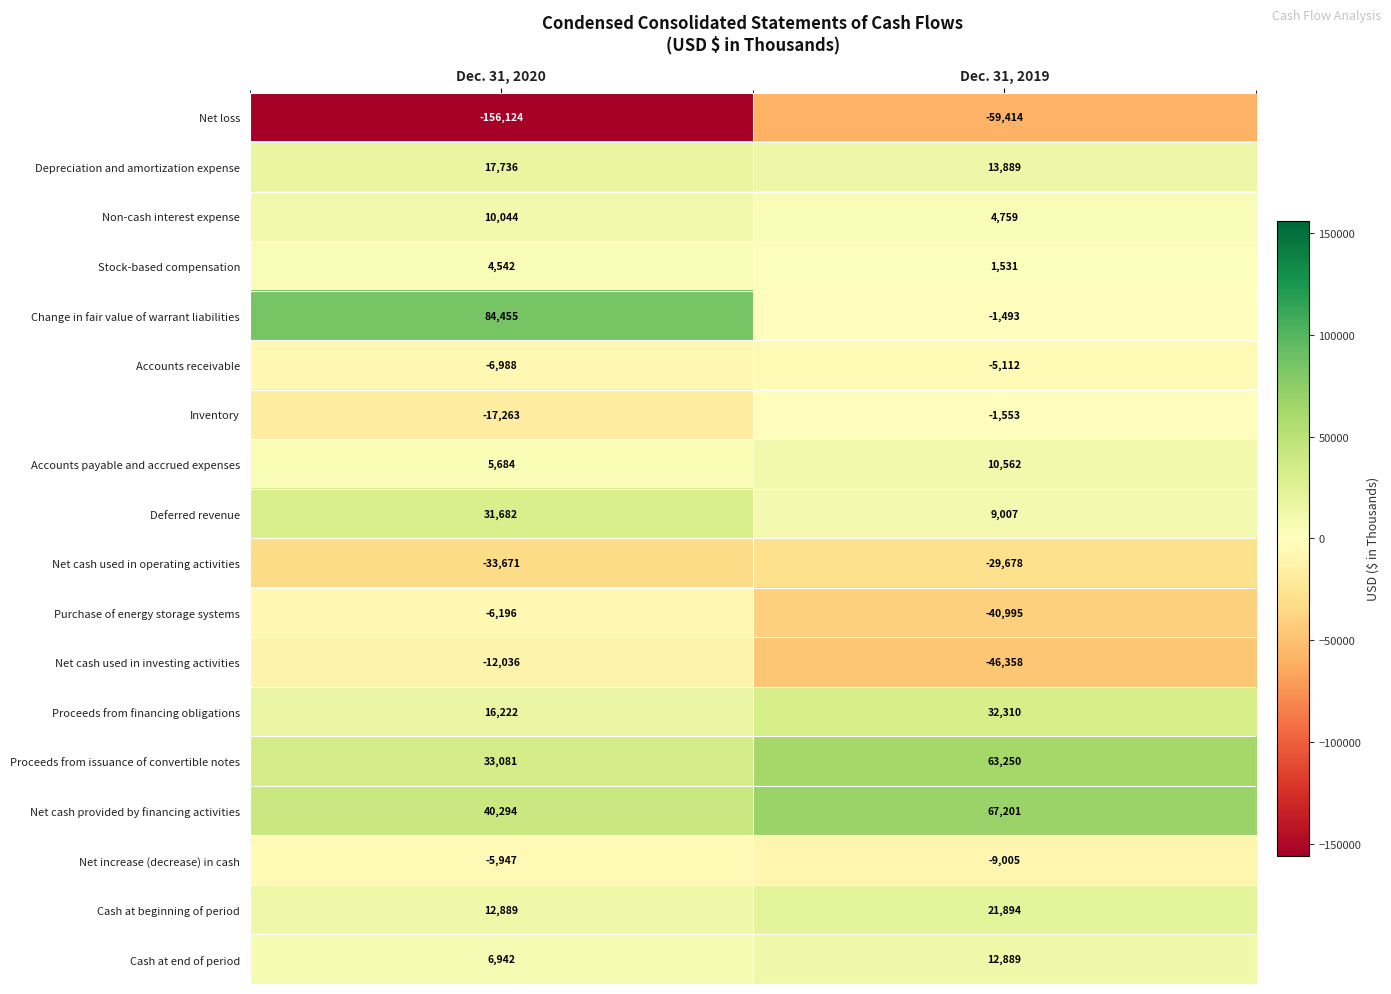

At which label does Net cash provided by financing activities reach its peak?

Dec. 31, 2019